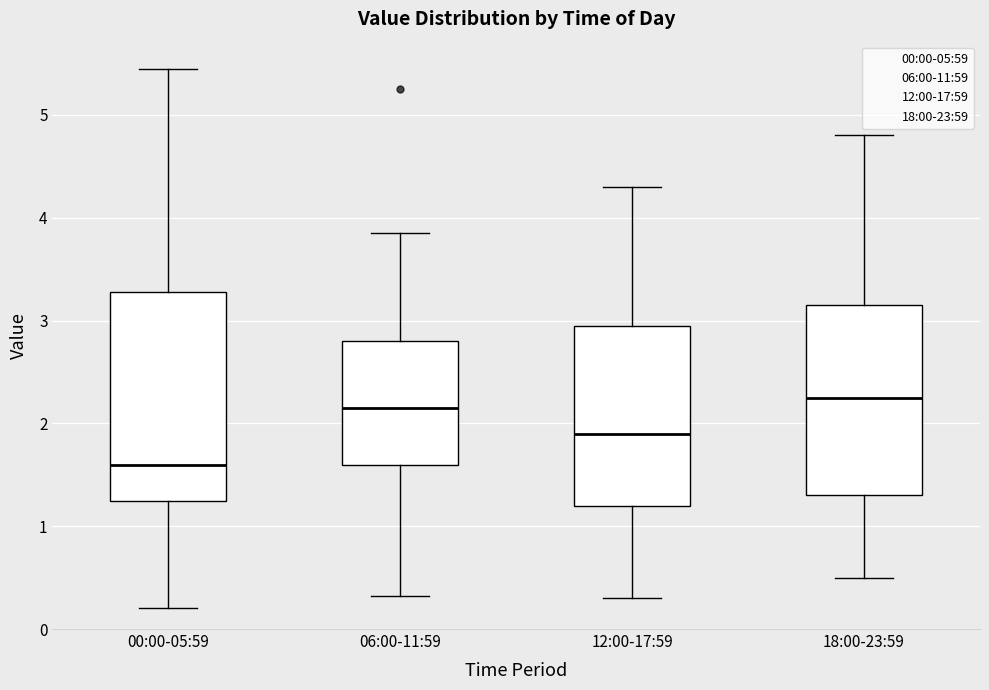

Which box is the tallest, from its lower edge to its upper edge?

00:00-05:59